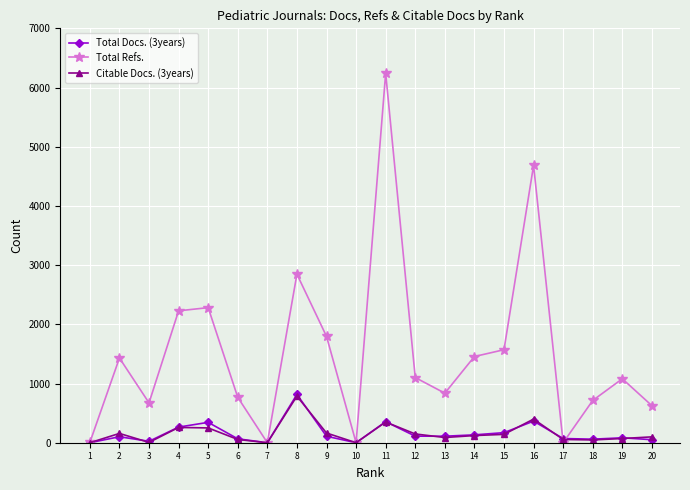

The value of Total Refs. at 5 is 2282. True or false?

True